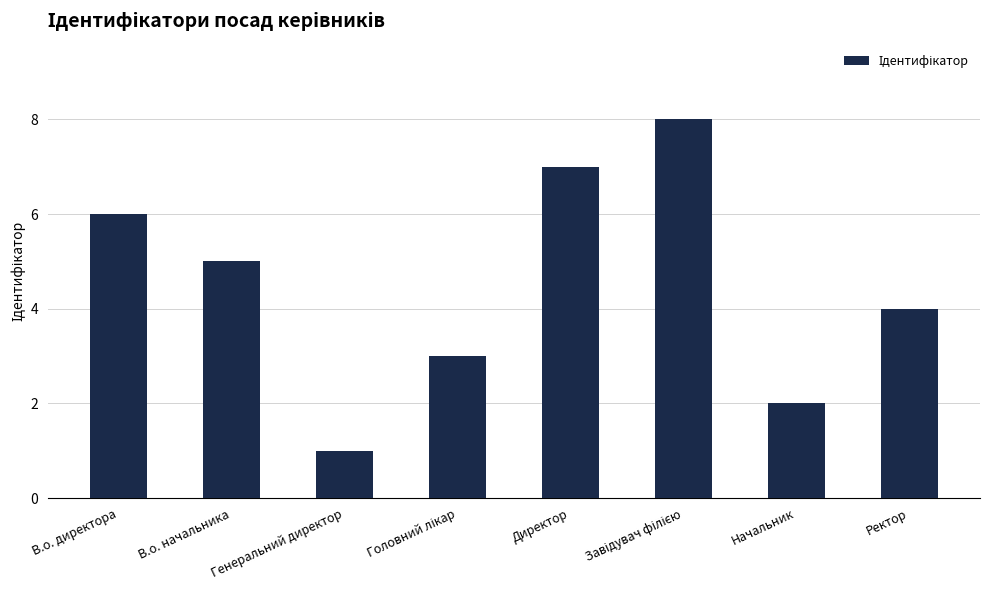

Reading left to right, extract all data points from this chart.

6	5	1	3	7	8	2	4